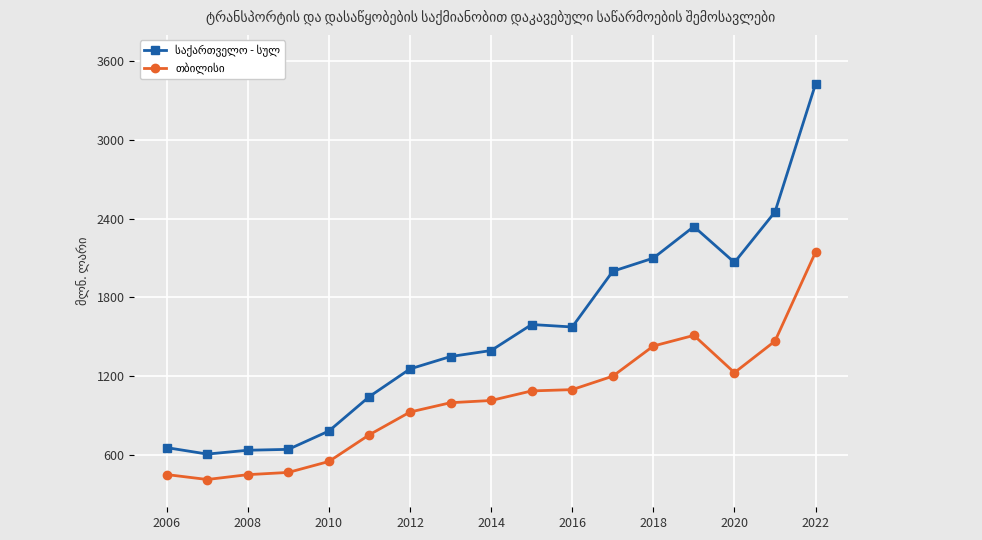

What is the smallest value displayed?

411.7